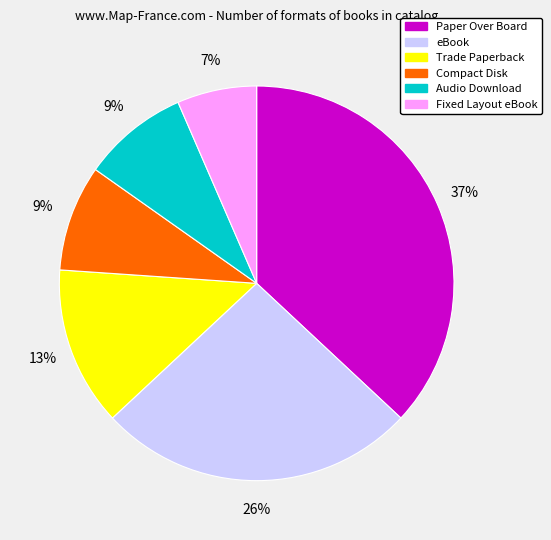

Count the number of slices in the pie.

6